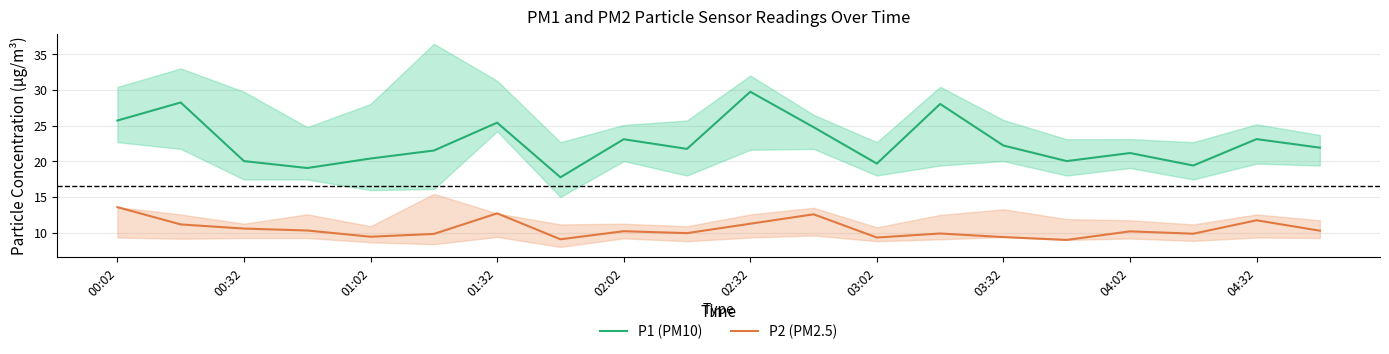

How many values in the P1 (PM10) series are below 21?

7